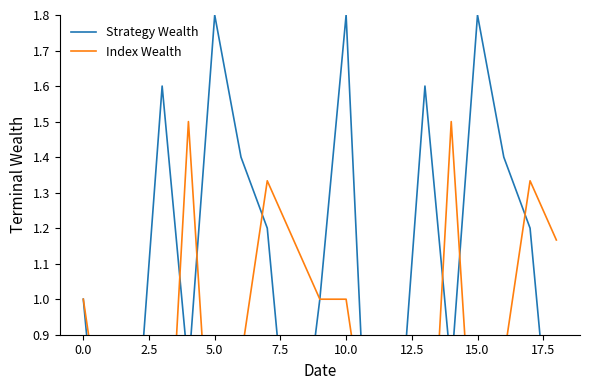

What value does the Index Wealth series have at 15?

0.3